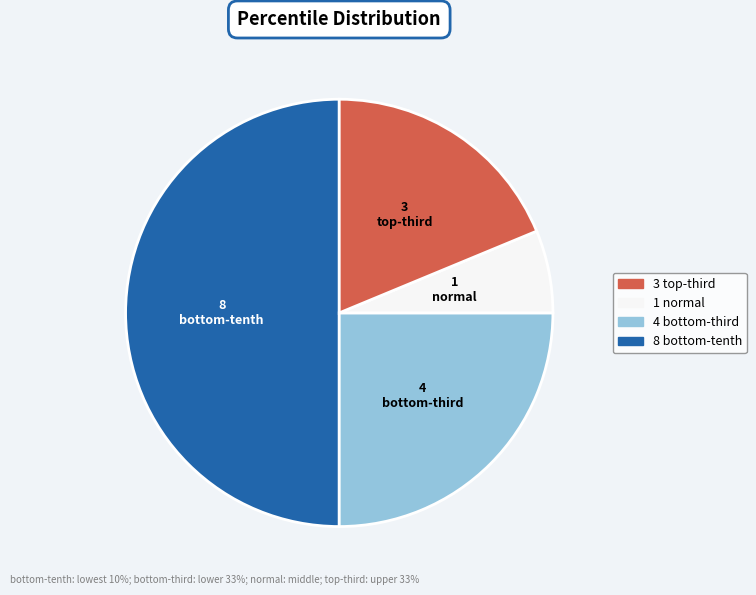

How many slices are in this pie chart?

4